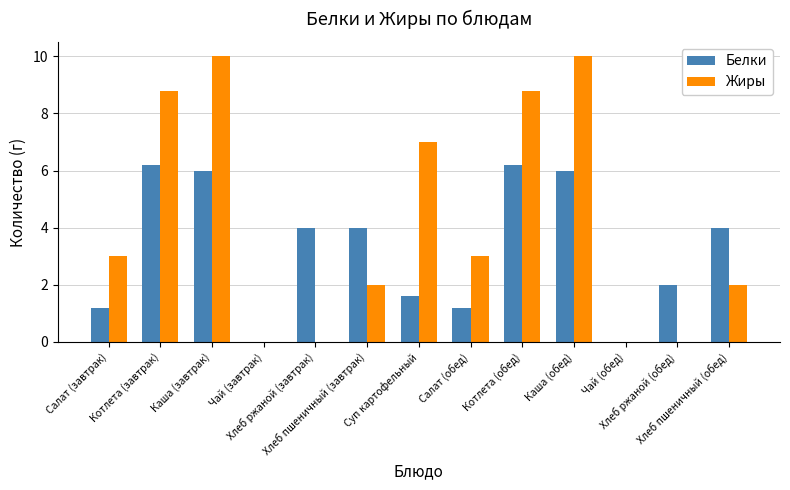

What is the sum of all Жиры values?

54.6